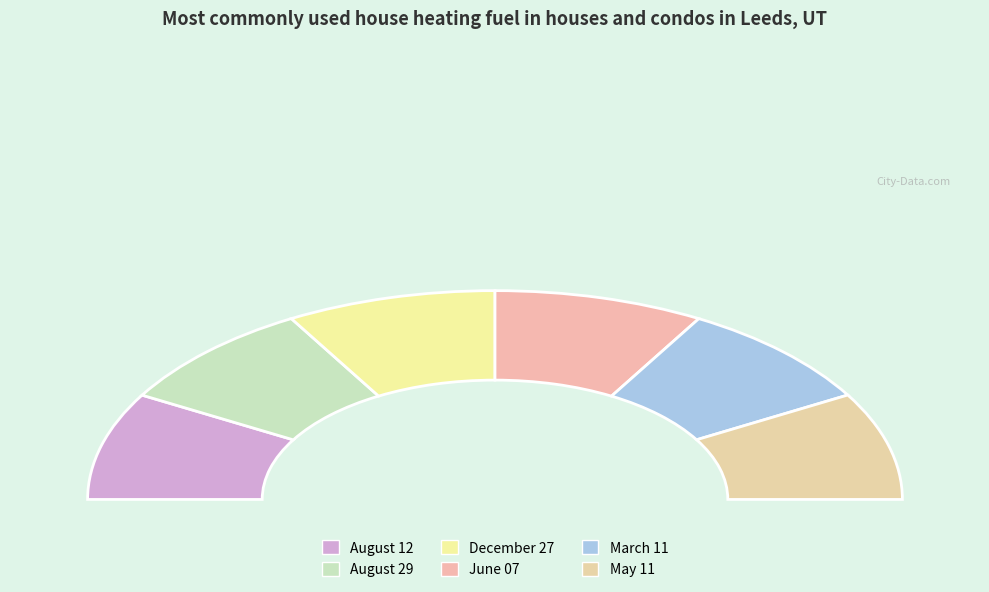

What is the ratio of the value at March 11 to the value at December 27?

1.0